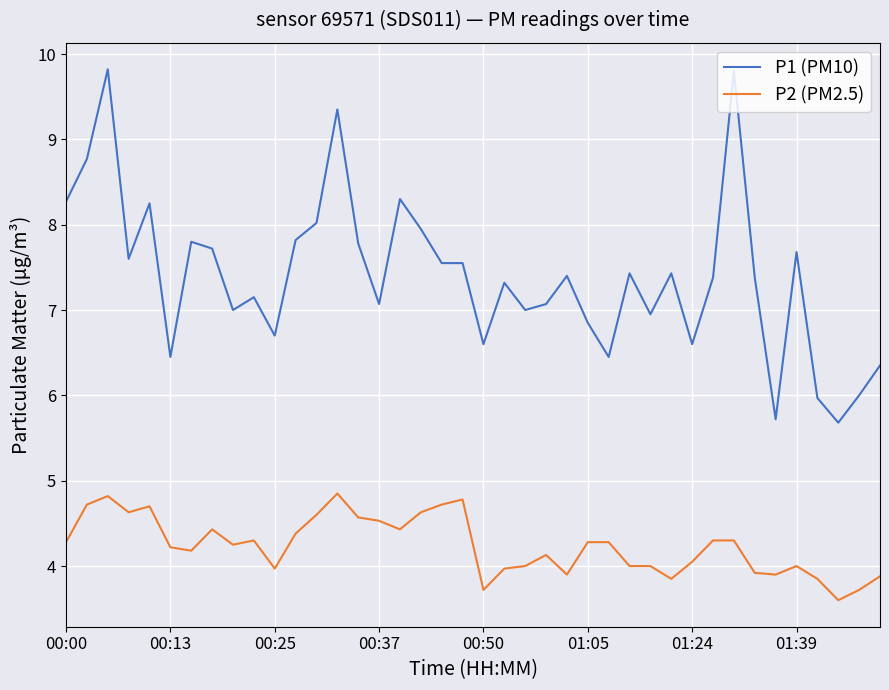

What is the sum of all P2 (PM2.5) values?

169.6